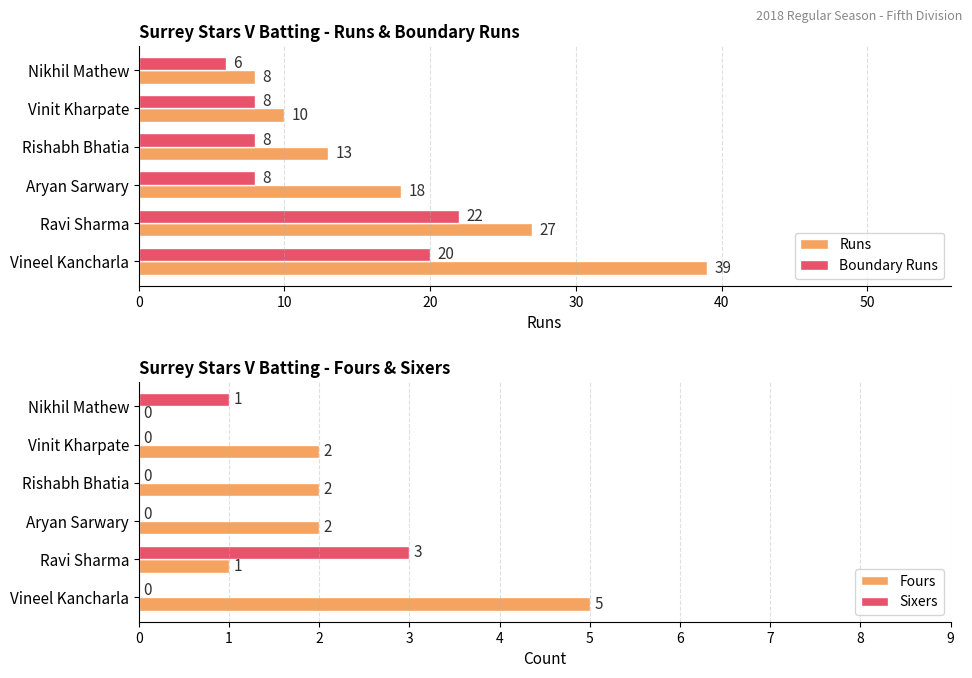

What are all the series names shown in the legend?

Runs, Boundary Runs, Fours, Sixers